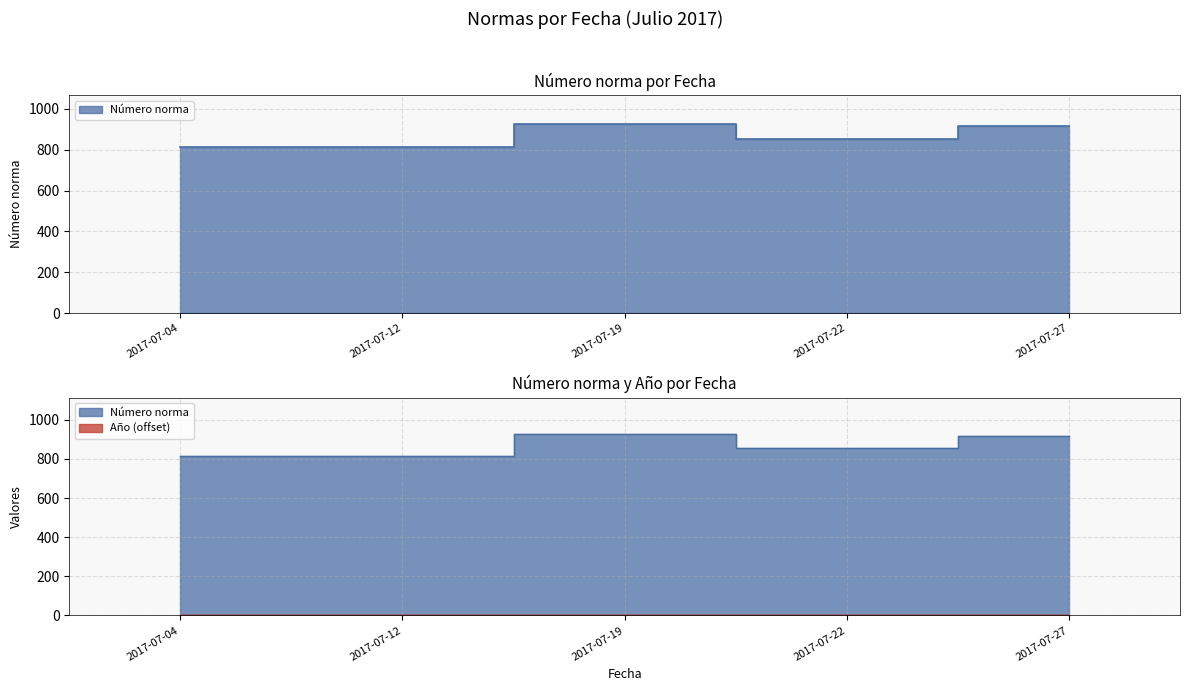

What is the value of the 2nd point from the left?

813